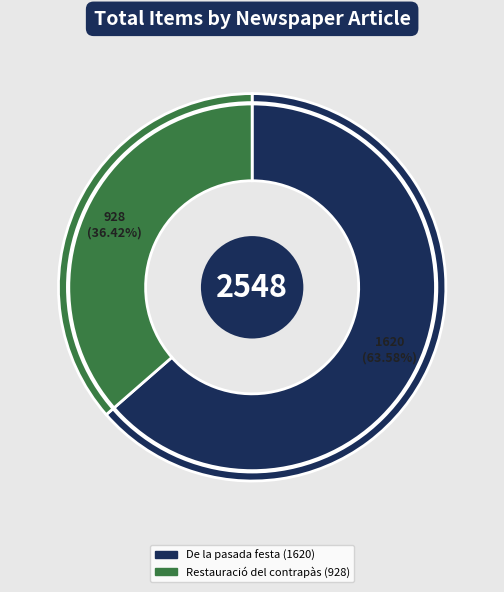

Rank the categories by value from lowest to highest.

Restauració del contrapàs (928), De la pasada festa (1620)